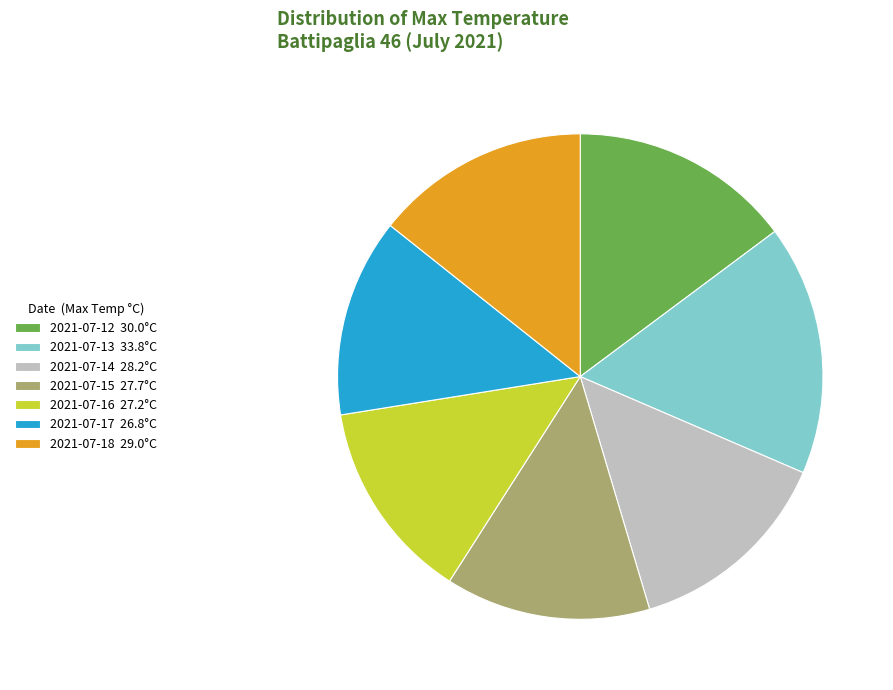

How many segments does this pie chart have?

7